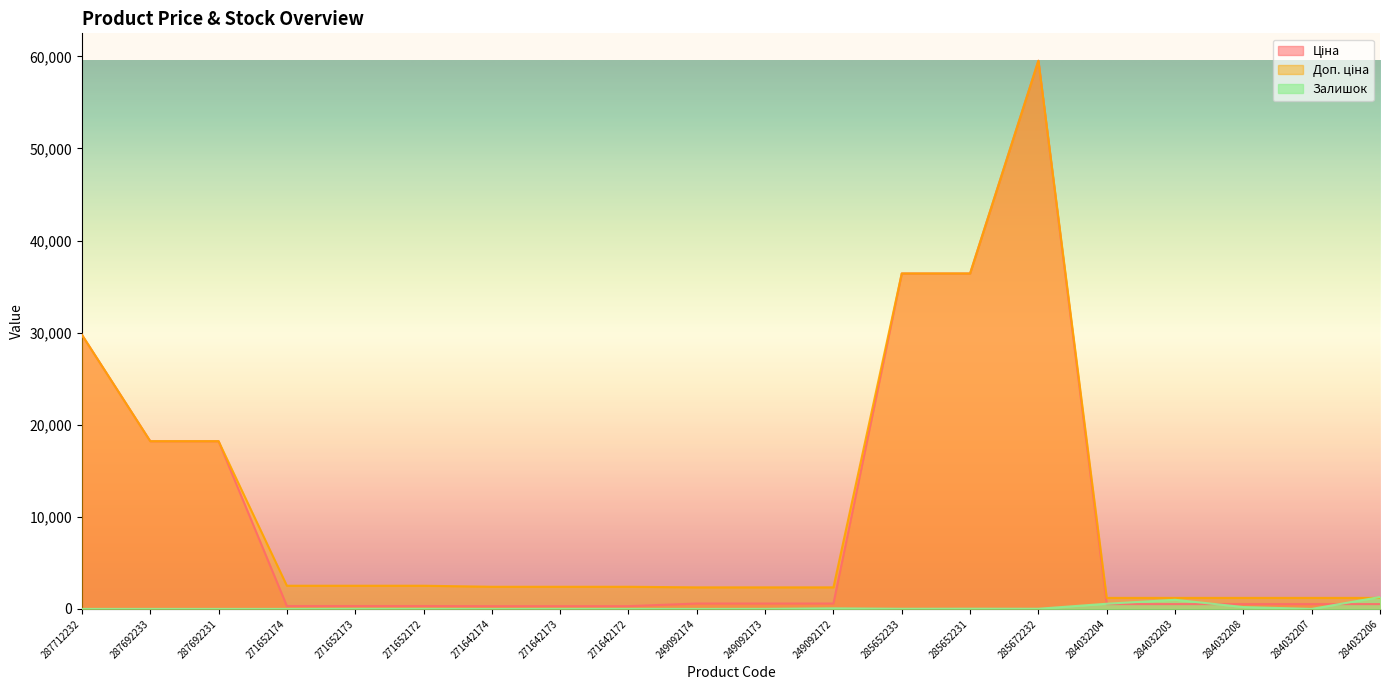

At 284032204, list the series in order from largest to smallest.

Доп. ціна, Залишок, Ціна